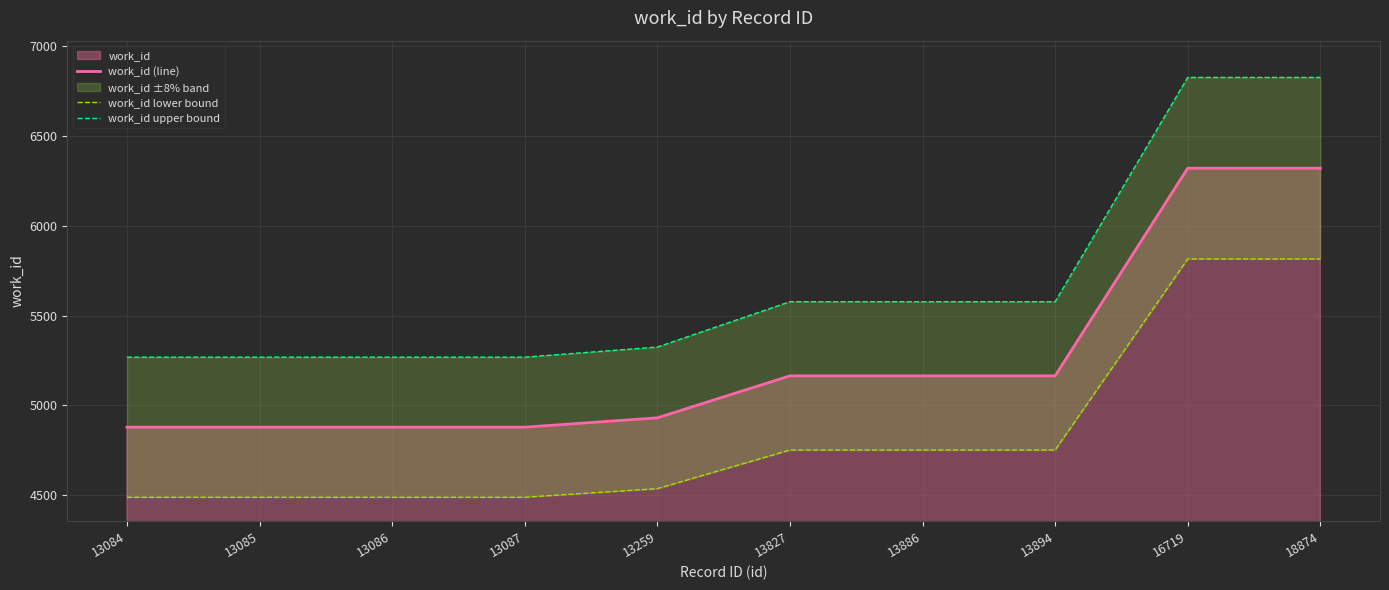

What is the minimum value for work_id (line)?

4878